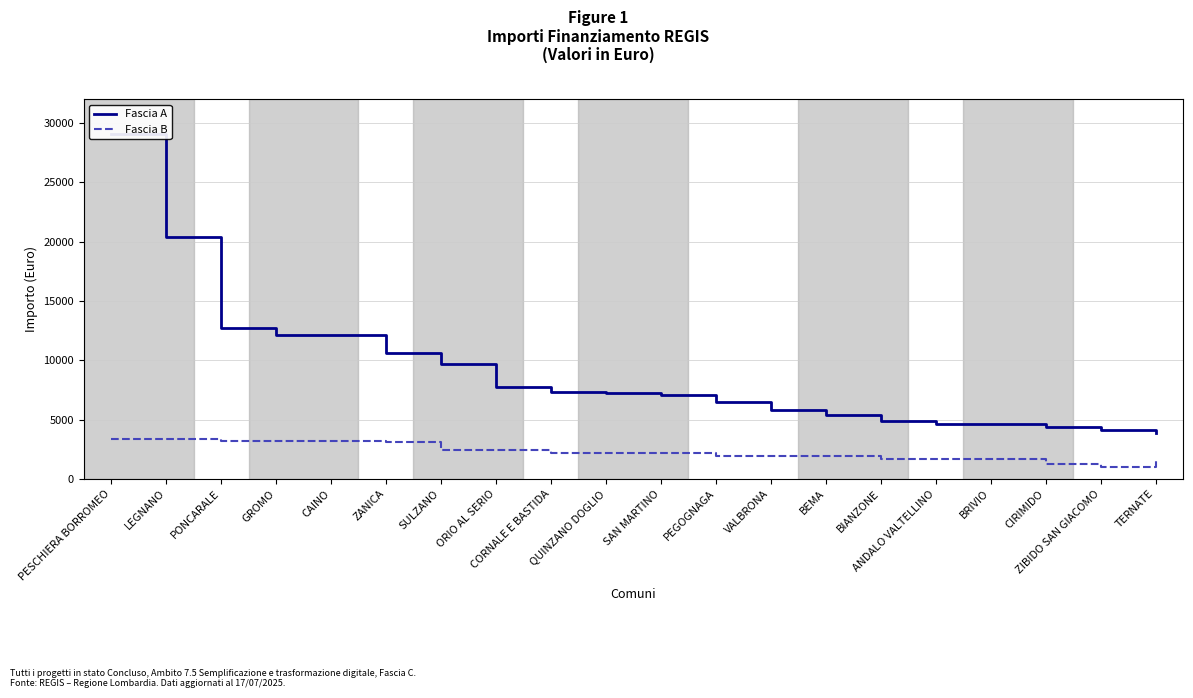

List the labels in order of Fascia A value, smallest first.

TERNATE, ZIBIDO SAN GIACOMO, CIRIMIDO, ANDALO VALTELLINO, BRIVIO, BIANZONE, BEMA, VALBRONA, PEGOGNAGA, SAN MARTINO, QUINZANO DOGLIO, CORNALE E BASTIDA, ORIO AL SERIO, SULZANO, ZANICA, GROMO, CAINO, PONCARALE, LEGNANO, PESCHIERA BORROMEO